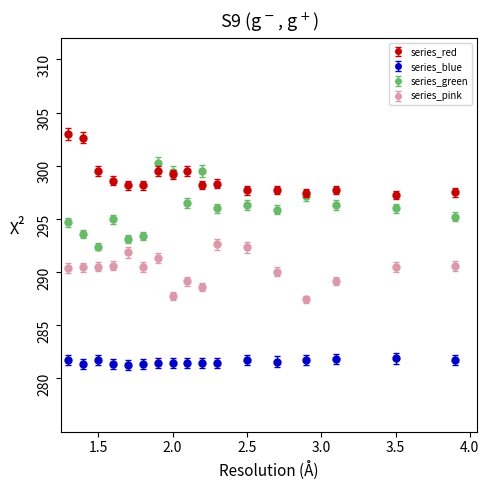

What are all the series names shown in the legend?

series_red, series_blue, series_green, series_pink